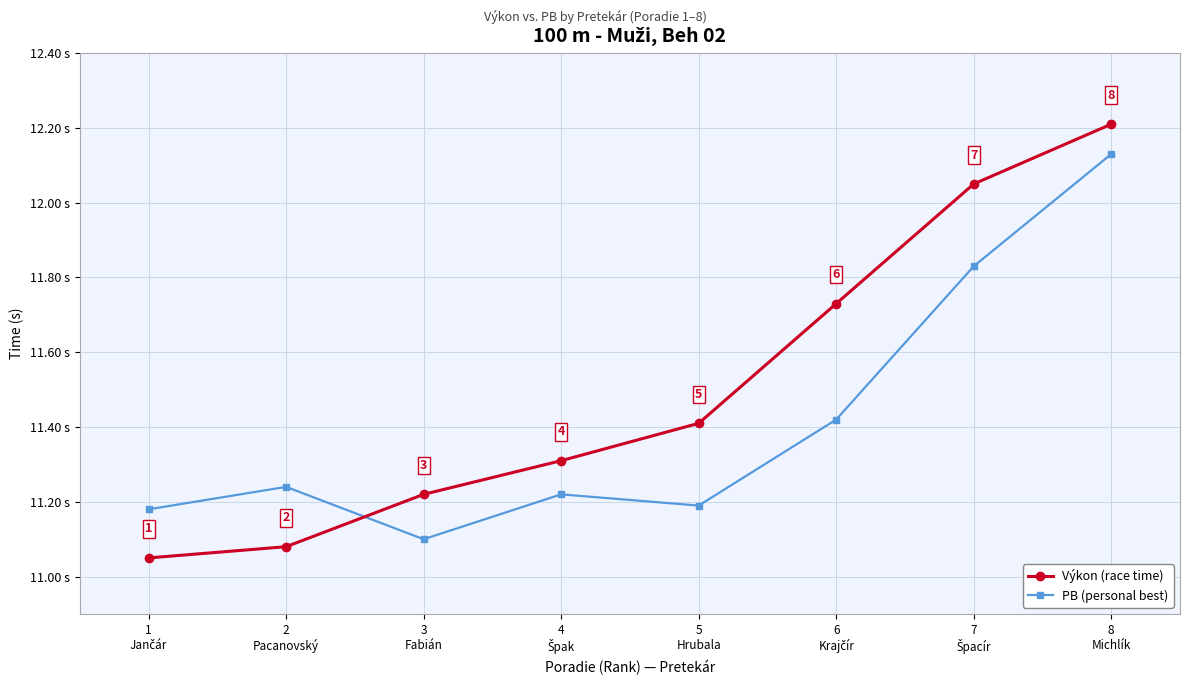

Which series has the largest total across all categories?

Výkon (race time)